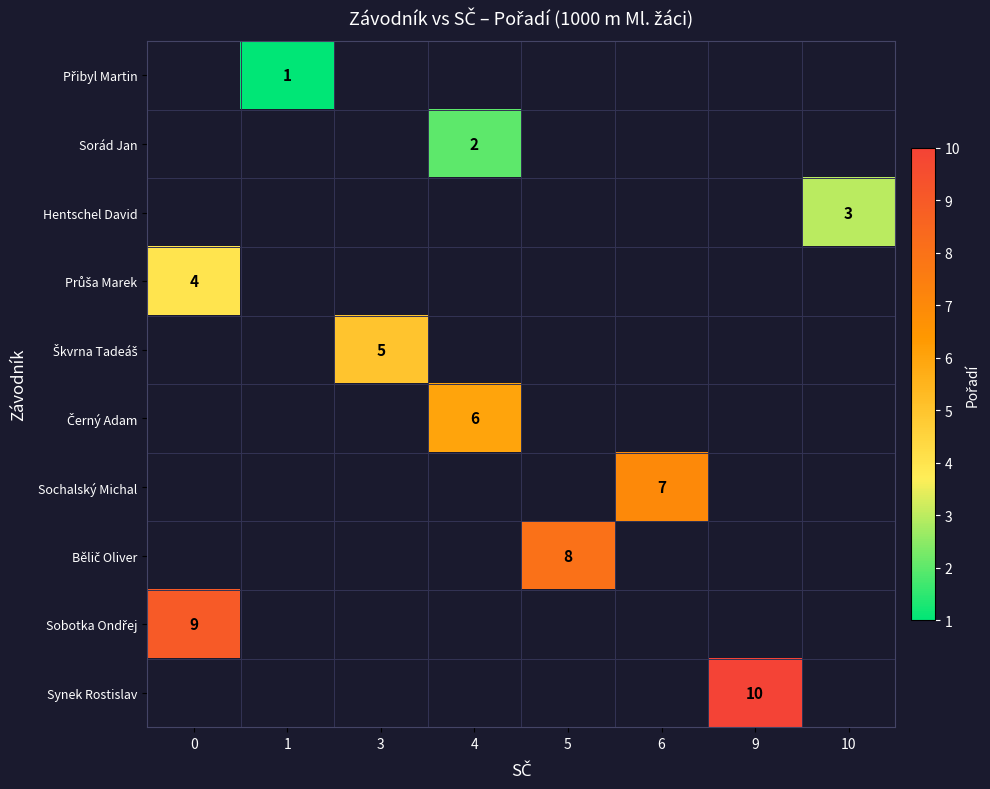

At 1, list the series in order from smallest to largest.

Přibyl Martin, Sorád Jan, Hentschel David, Průša Marek, Škvrna Tadeáš, Černý Adam, Sochalský Michal, Bělič Oliver, Sobotka Ondřej, Synek Rostislav